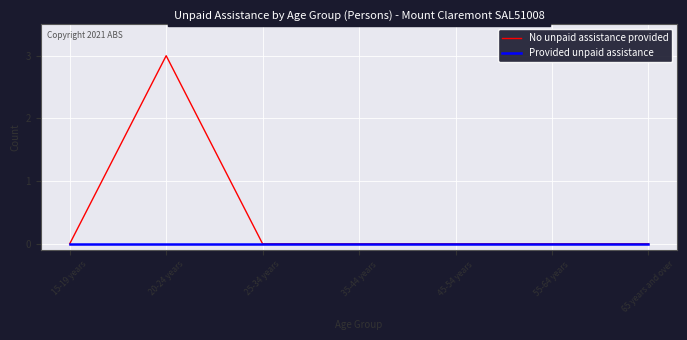

True or false: No unpaid assistance provided has a value of 3 at 20-24 years.

True